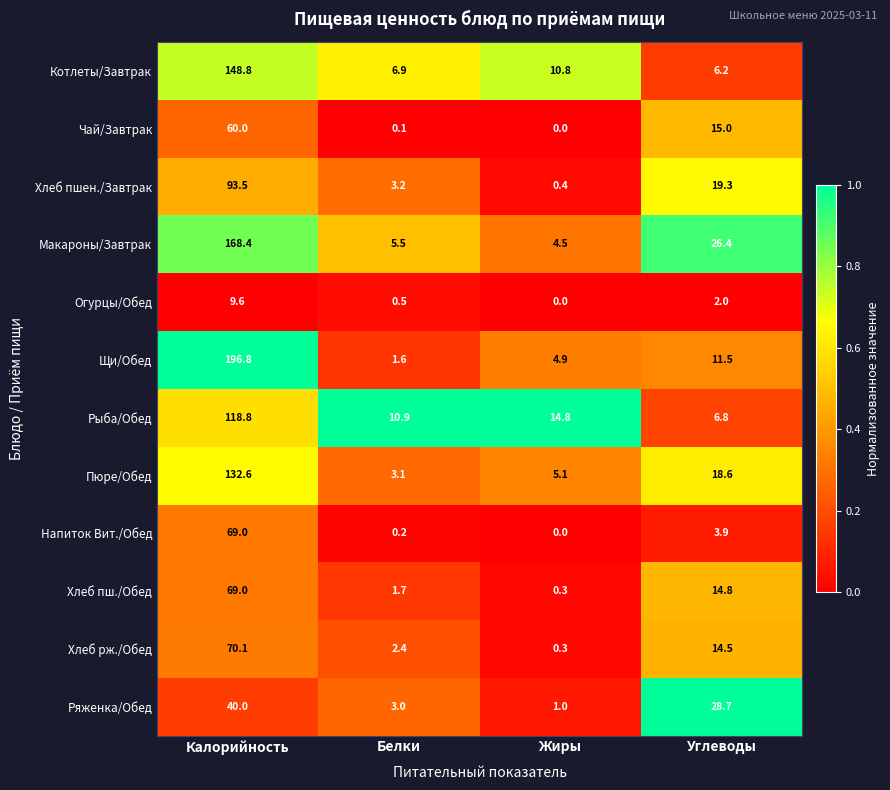

At Белки, list the series in order from smallest to largest.

Чай/Завтрак, Напиток Вит./Обед, Огурцы/Обед, Щи/Обед, Хлеб пш./Обед, Хлеб рж./Обед, Ряженка/Обед, Пюре/Обед, Хлеб пшен./Завтрак, Макароны/Завтрак, Котлеты/Завтрак, Рыба/Обед